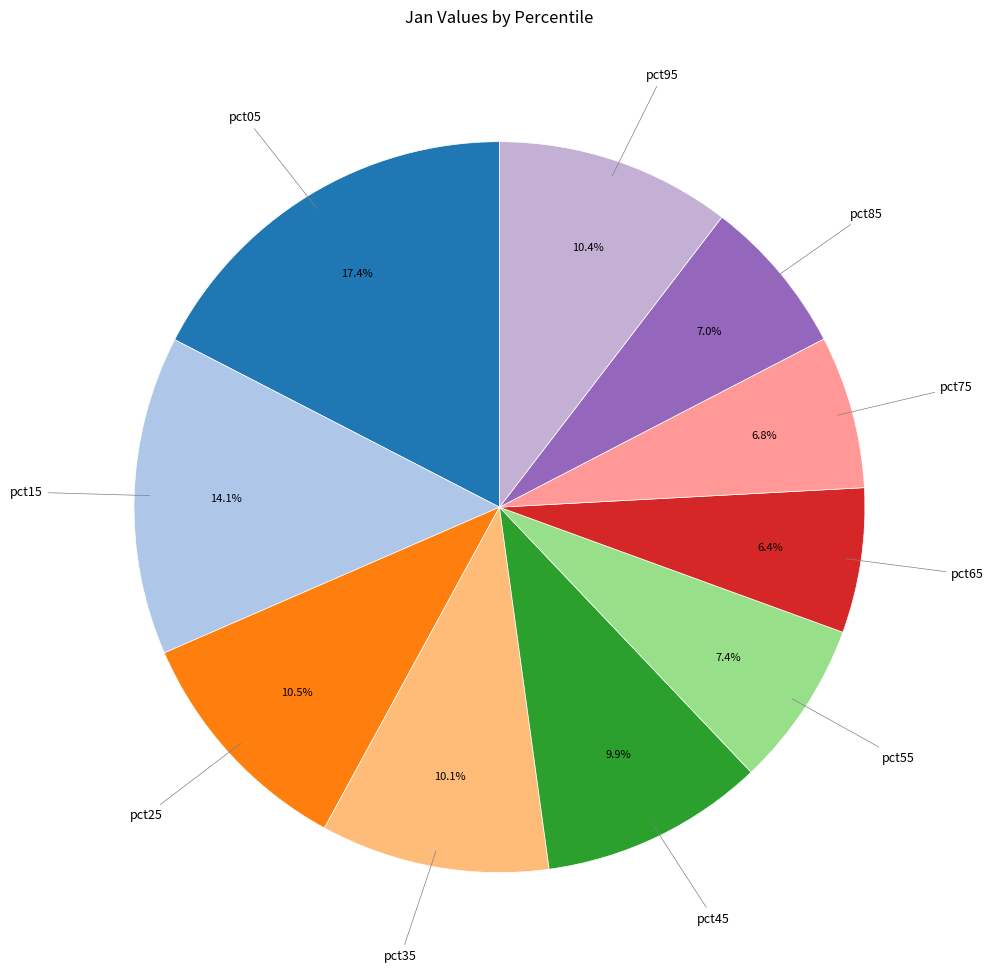

Count the number of slices in the pie.

10